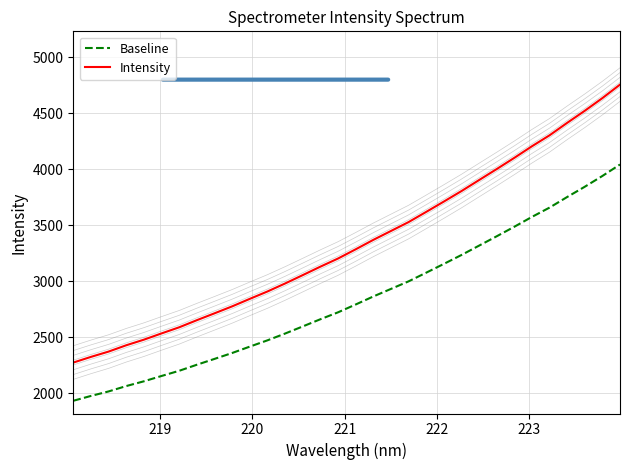

What is the lowest value of the Baseline series?

1932.7